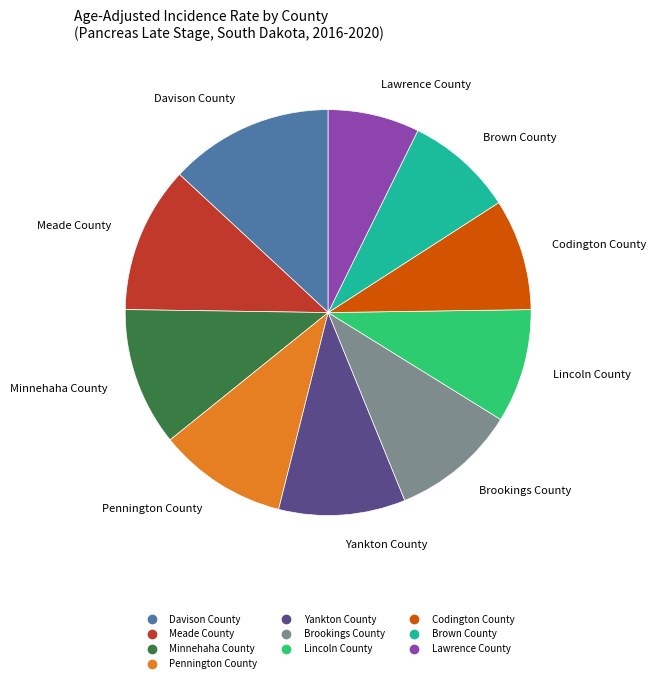

Does any single category account for the majority?

No